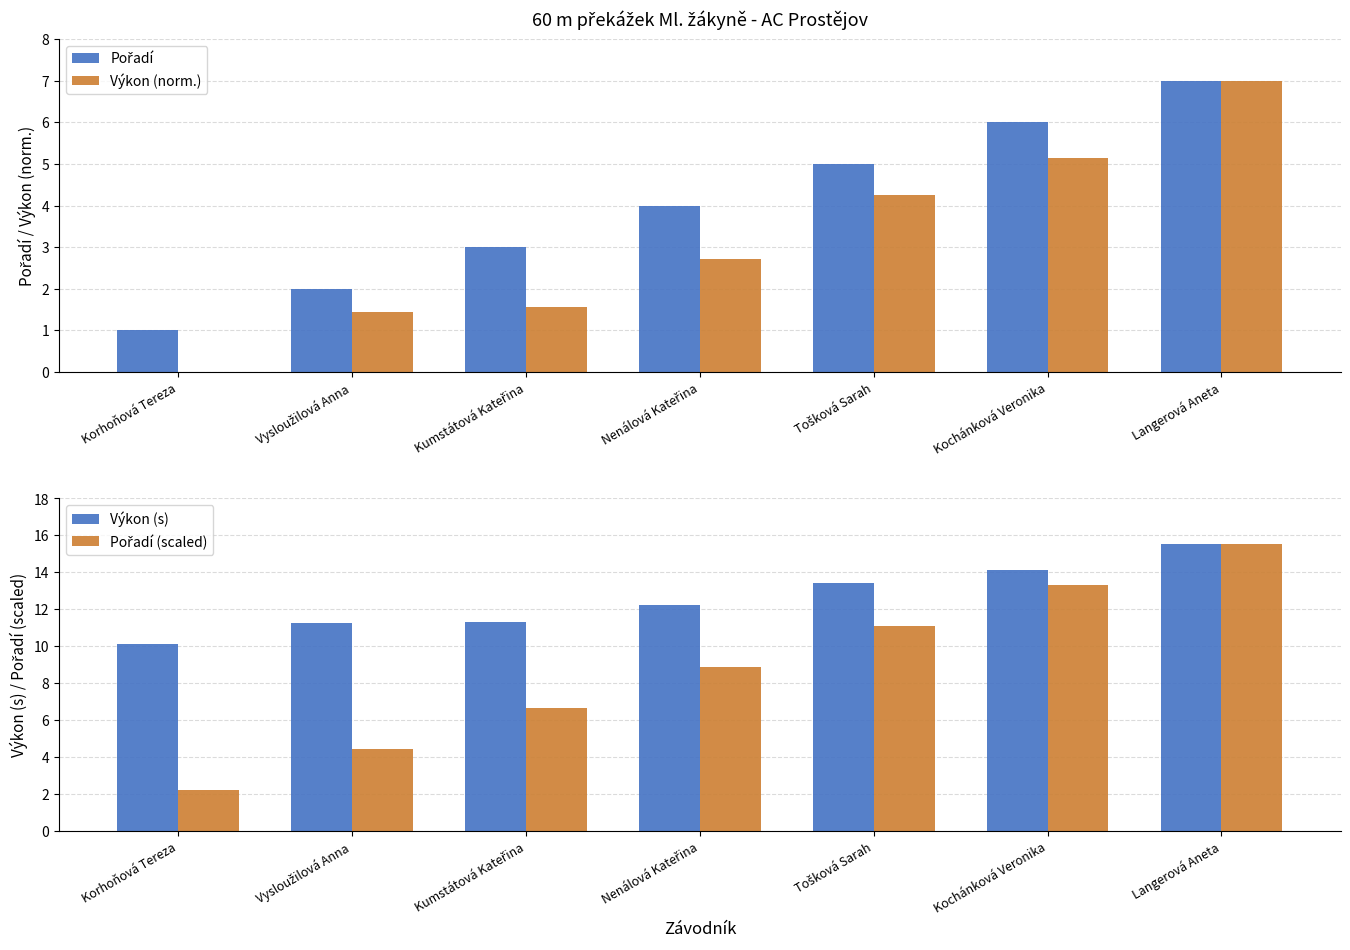

True or false: Výkon (s) has a value of 11.3 at Kumstátová Kateřina.

True